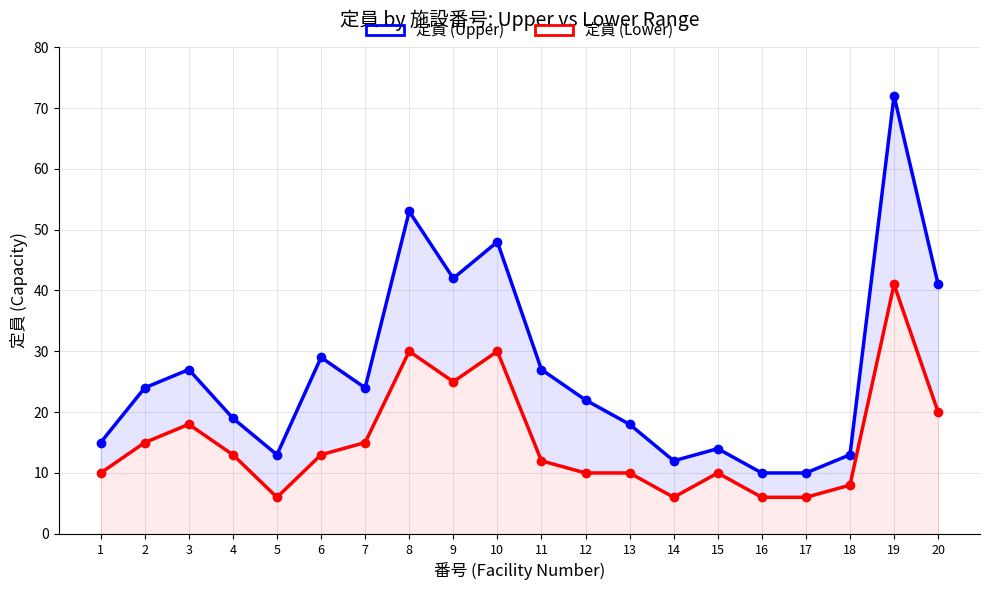

Does the chart display data point markers on the line(s)?

Yes